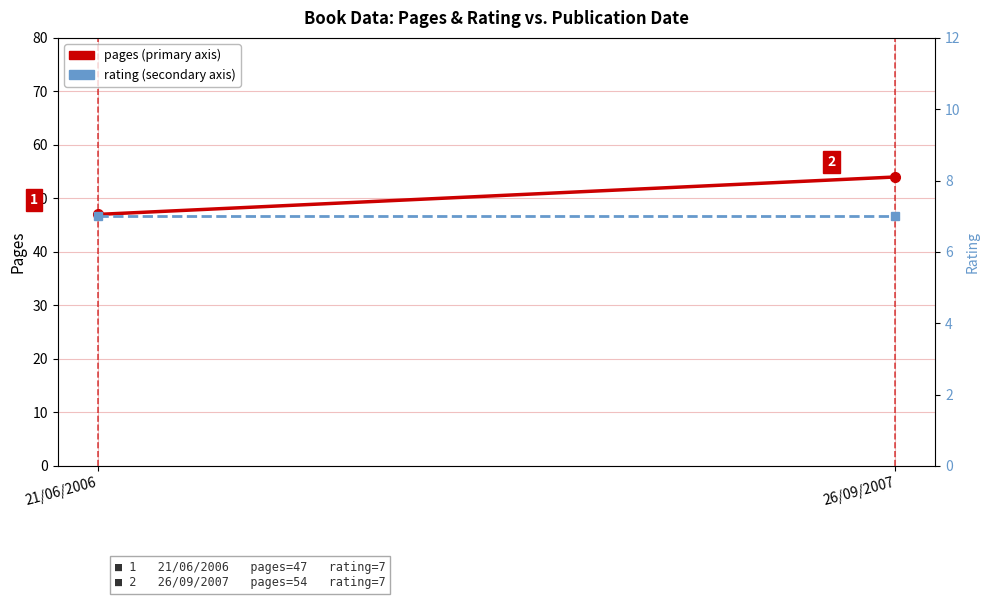

Reading left to right, extract all data points from this chart.

pages: 47	54
rating: 7	7